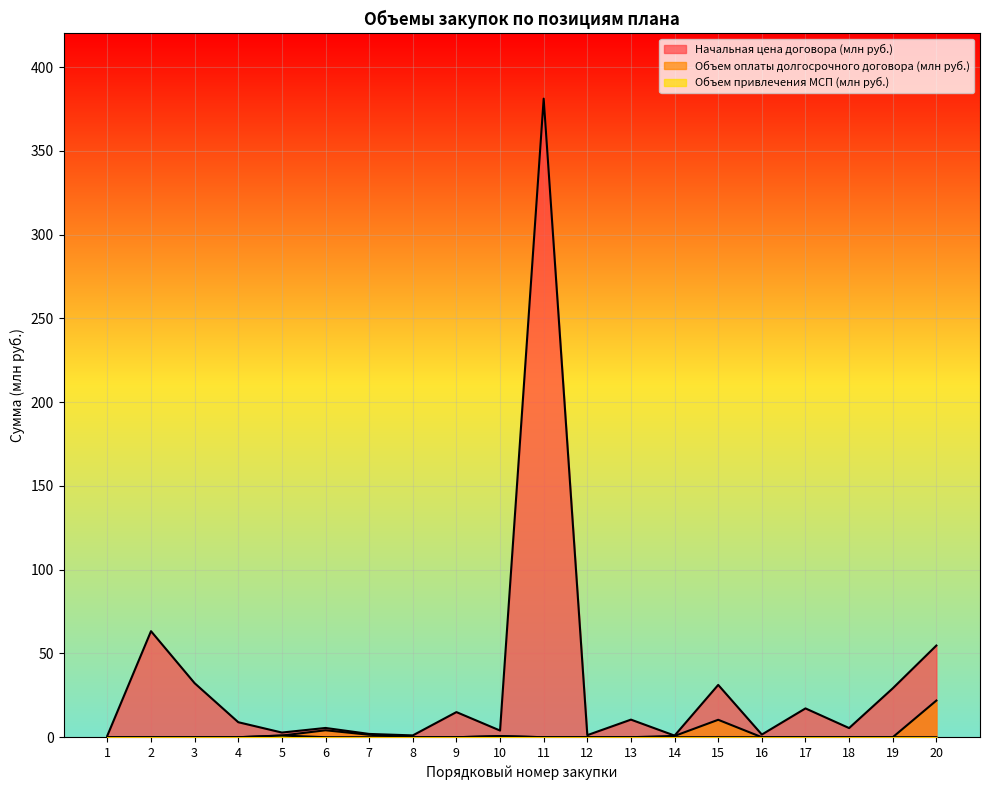

Which series has the largest total across all categories?

Начальная цена договора (млн руб.)